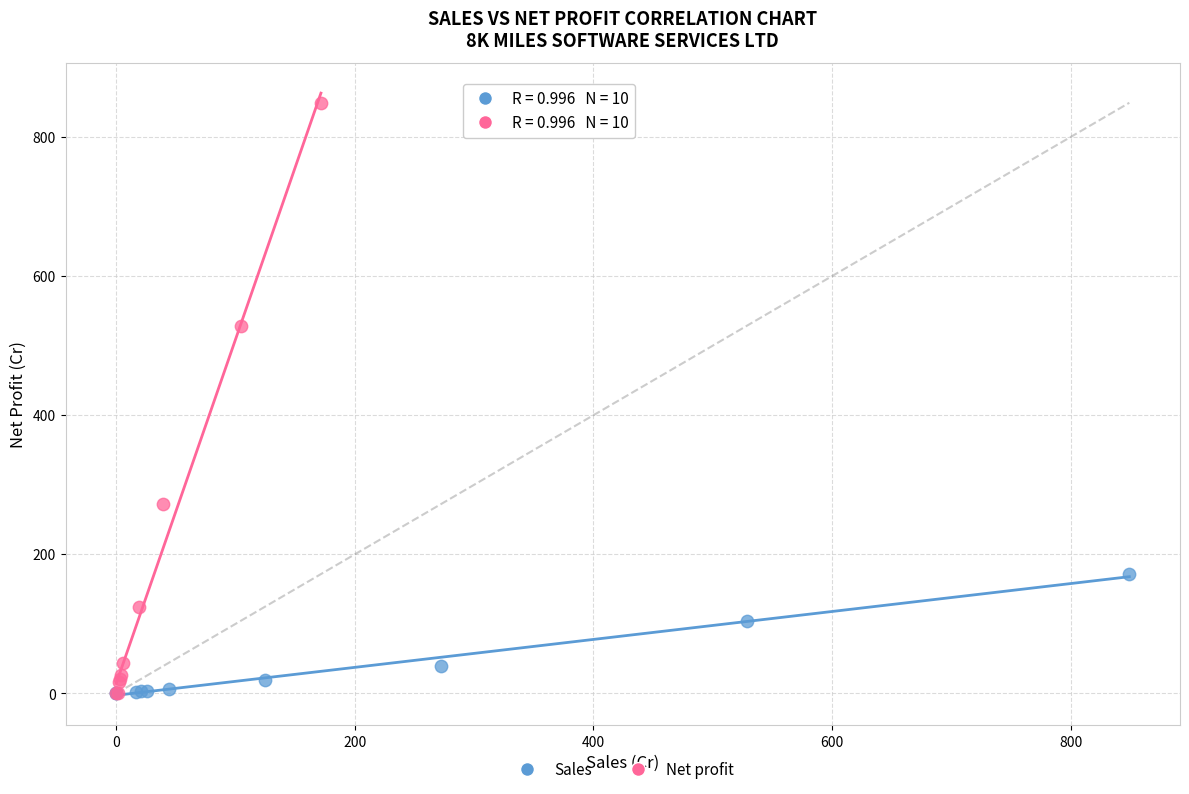

Which series has the widest spread of Y values?

Net profit